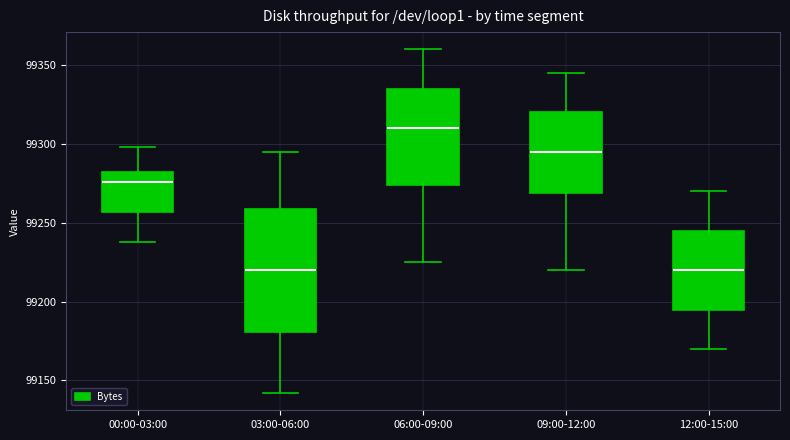

Reading left to right, read every box against the y-axis: the position of its median line, the range the box covers, and the ends of its whiskers. The values are not printed on the chart, so give them approximately, as read against the axis.

00:00-03:00: median 99275, box 99255 to 99280, whiskers 99240 to 99300
03:00-06:00: median 99220, box 99180 to 99260, whiskers 99140 to 99295
06:00-09:00: median 99310, box 99275 to 99335, whiskers 99225 to 99360
09:00-12:00: median 99295, box 99270 to 99320, whiskers 99220 to 99345
12:00-15:00: median 99220, box 99195 to 99245, whiskers 99170 to 99270